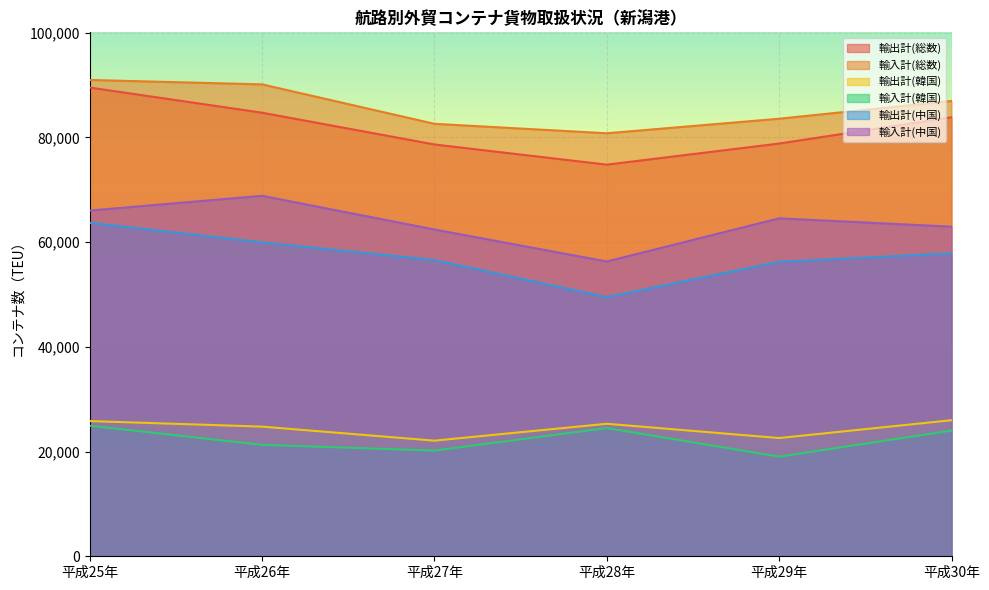

How many distinct data groups are displayed?

6